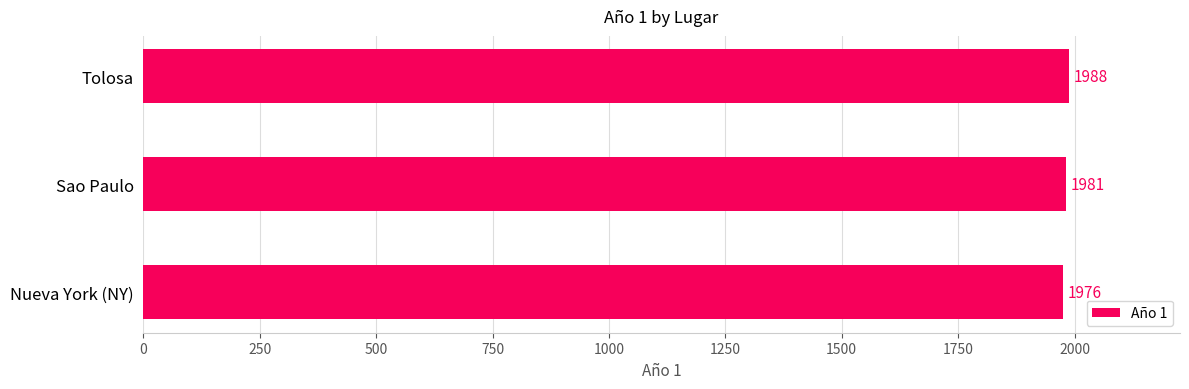

How many values are between 1976 and 1988?

3